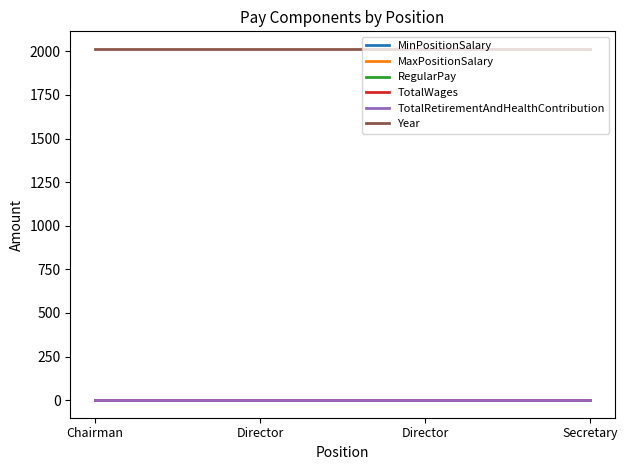

Rank the series at Chairman from highest to lowest value.

Year, MinPositionSalary, MaxPositionSalary, RegularPay, TotalWages, TotalRetirementAndHealthContribution